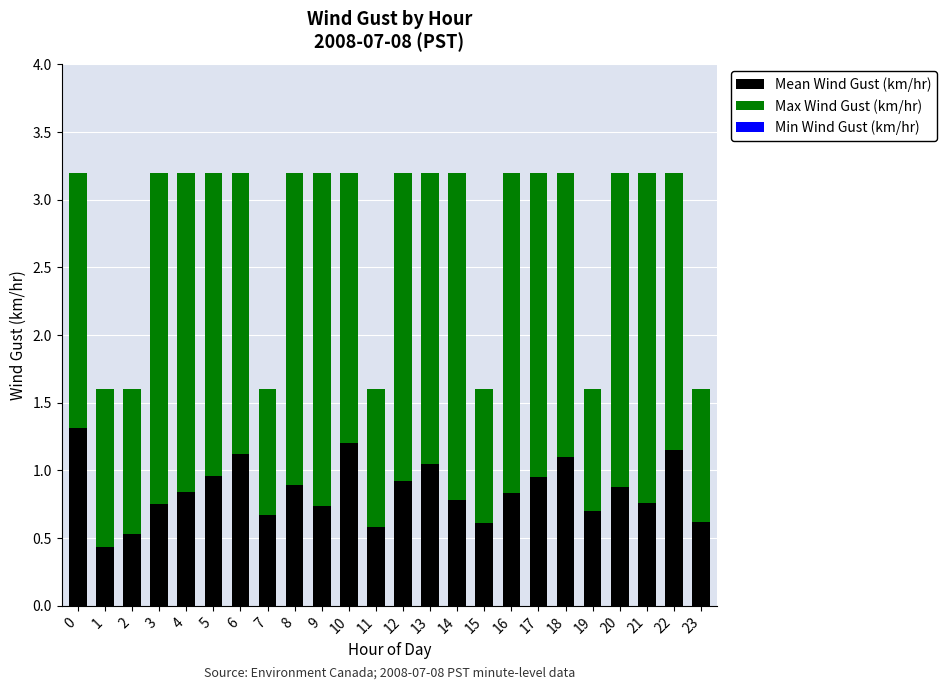

What is the sum of all Mean Wind Gust (km/hr) values?

20.4